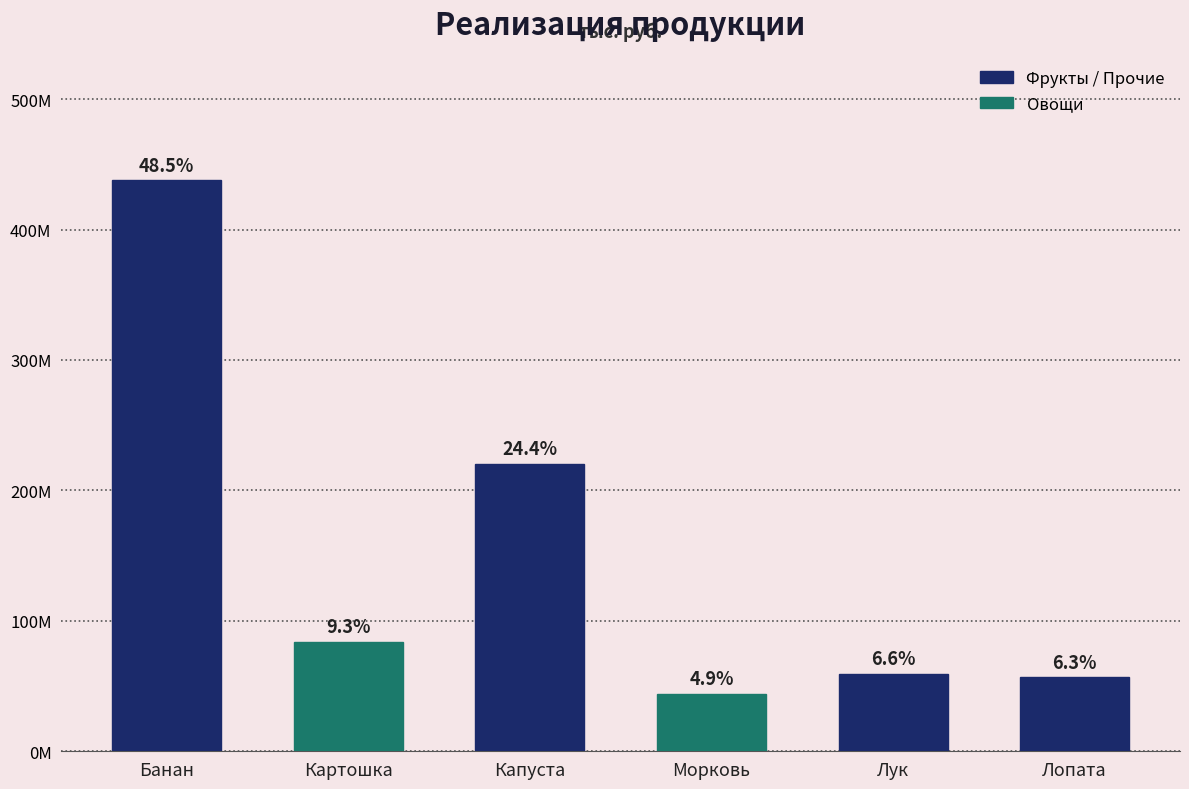

The value at Картошка is 83660820.6. True or false?

True